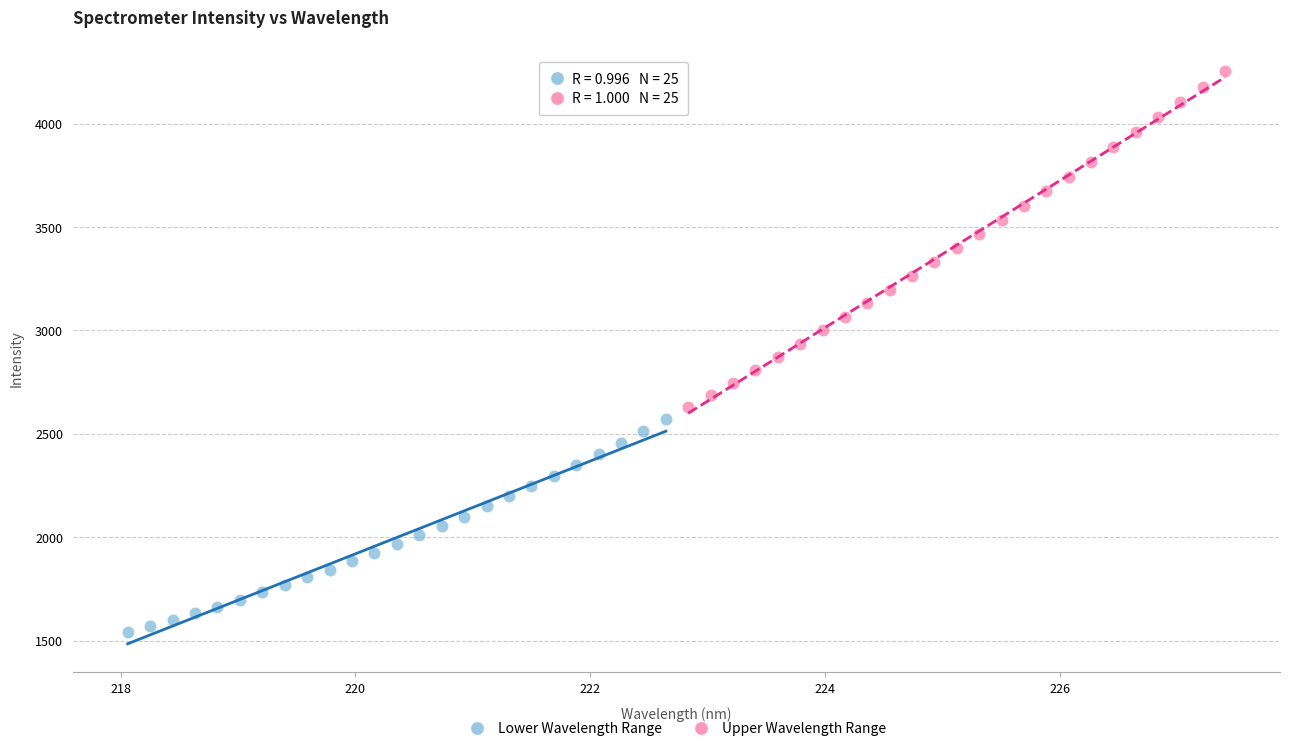

What are all the series names shown in the legend?

Lower Wavelength Range, Upper Wavelength Range